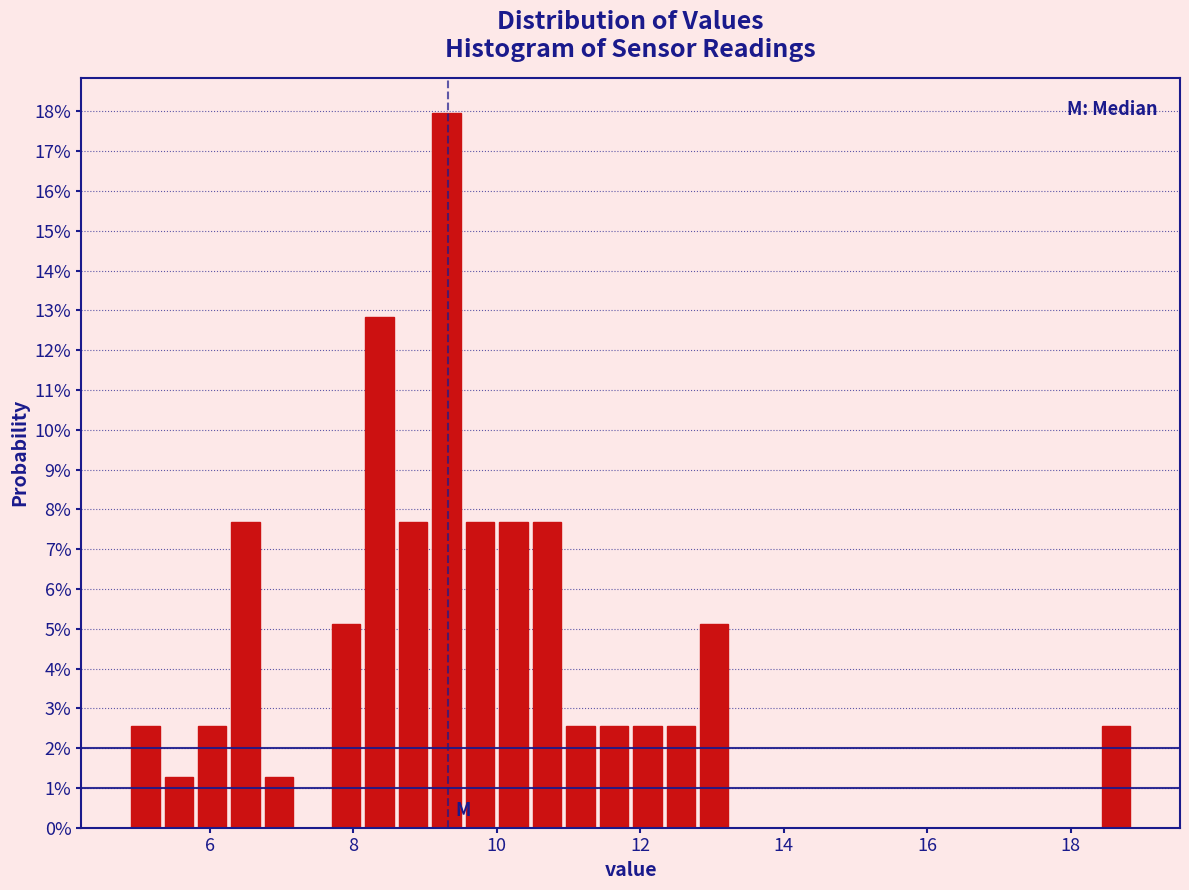

Around what value on the x-axis is the tallest bar? Give the approximate position of its centre, as read against the axis.

9.2